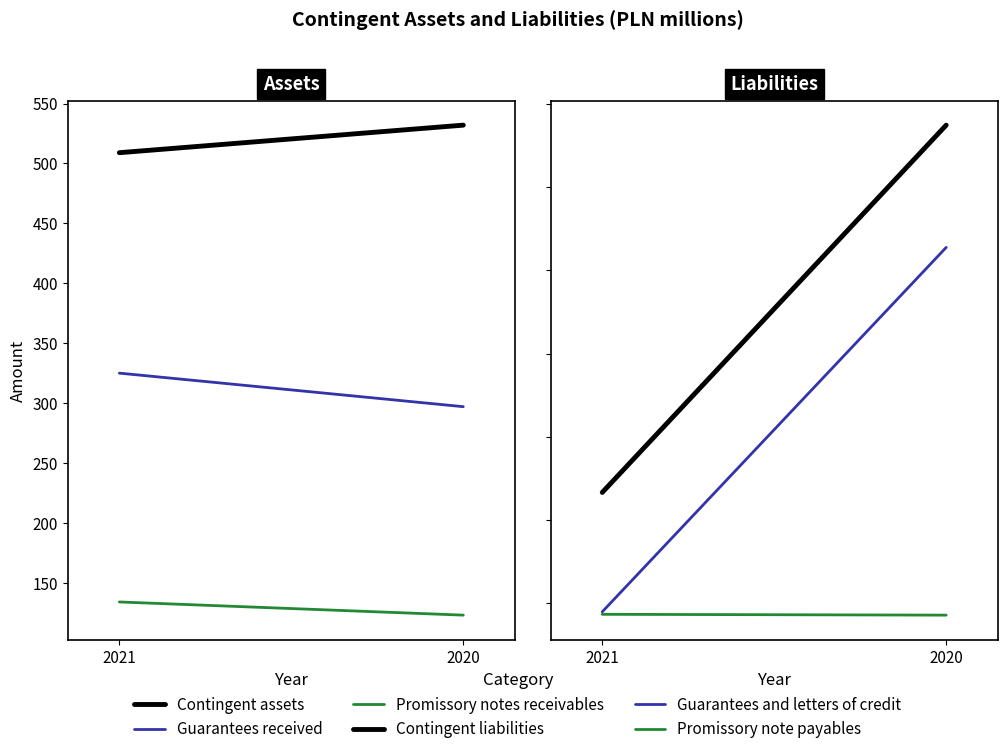

Is it true that Promissory note payables equals 285 at 2020?

False